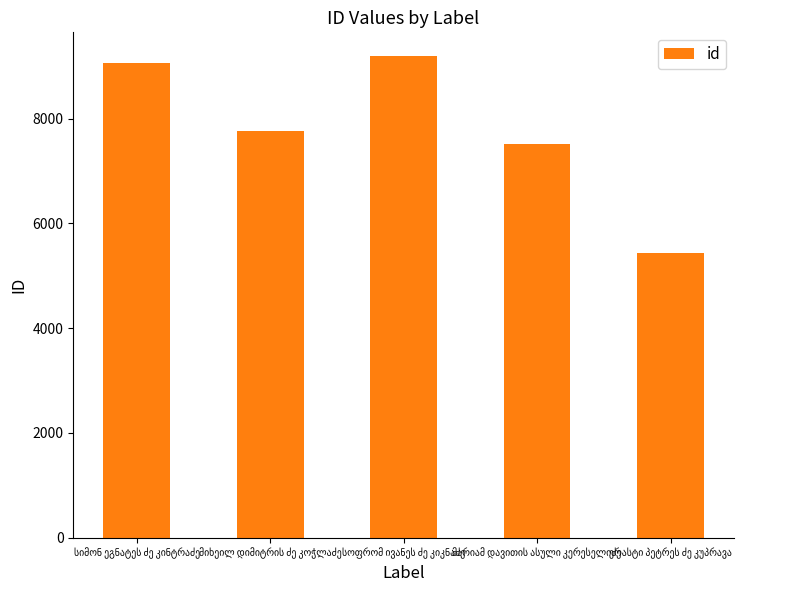

Reading left to right, transcribe all the data shown in this chart.

9066	7759	9190	7514	5433